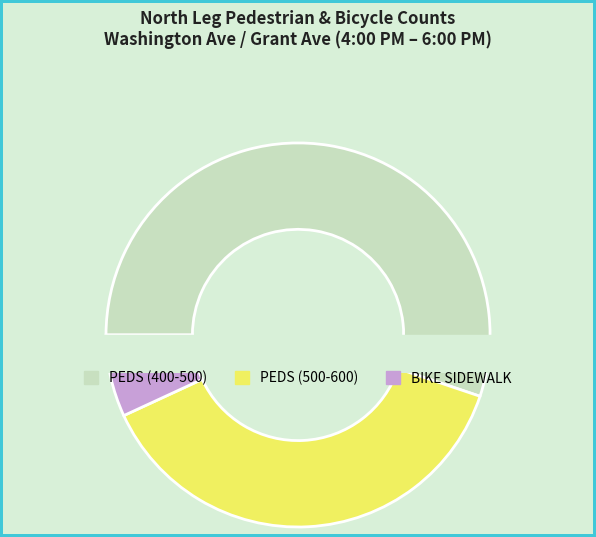

The 530-545 slice represents 14% of the pie. True or false?

False